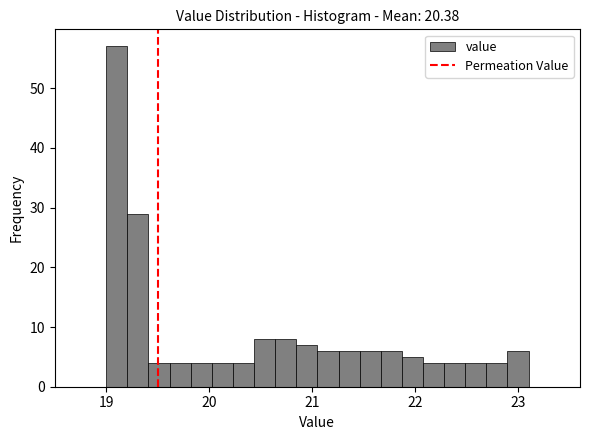

Around what value on the x-axis is the tallest bar? Give the approximate position of its centre, as read against the axis.

19.1